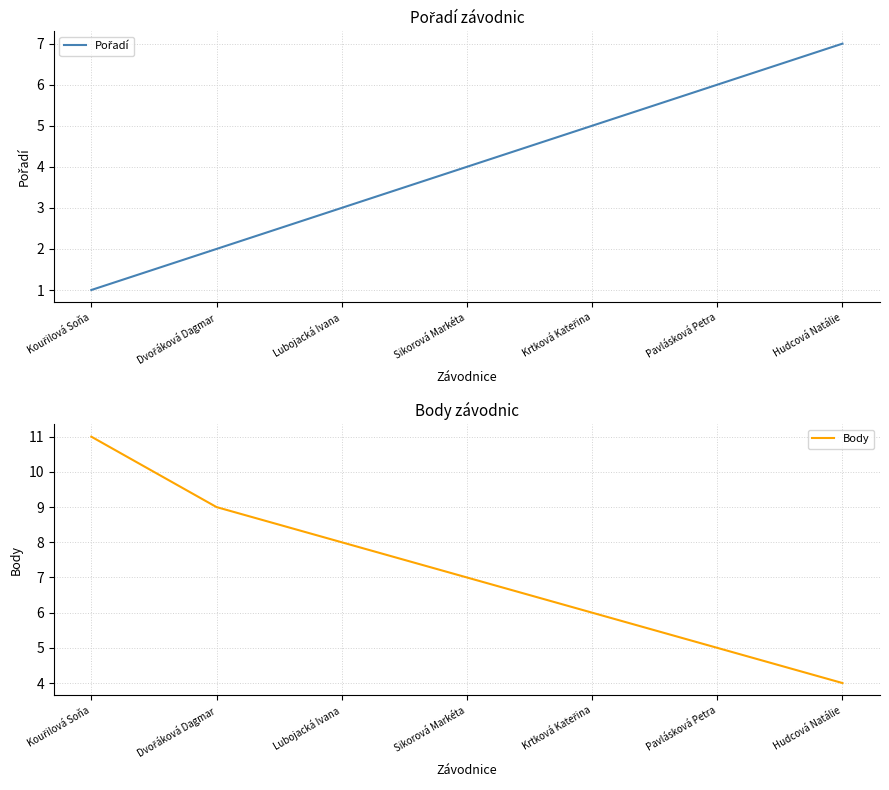

What position from the right is Dvořáková Dagmar?

6